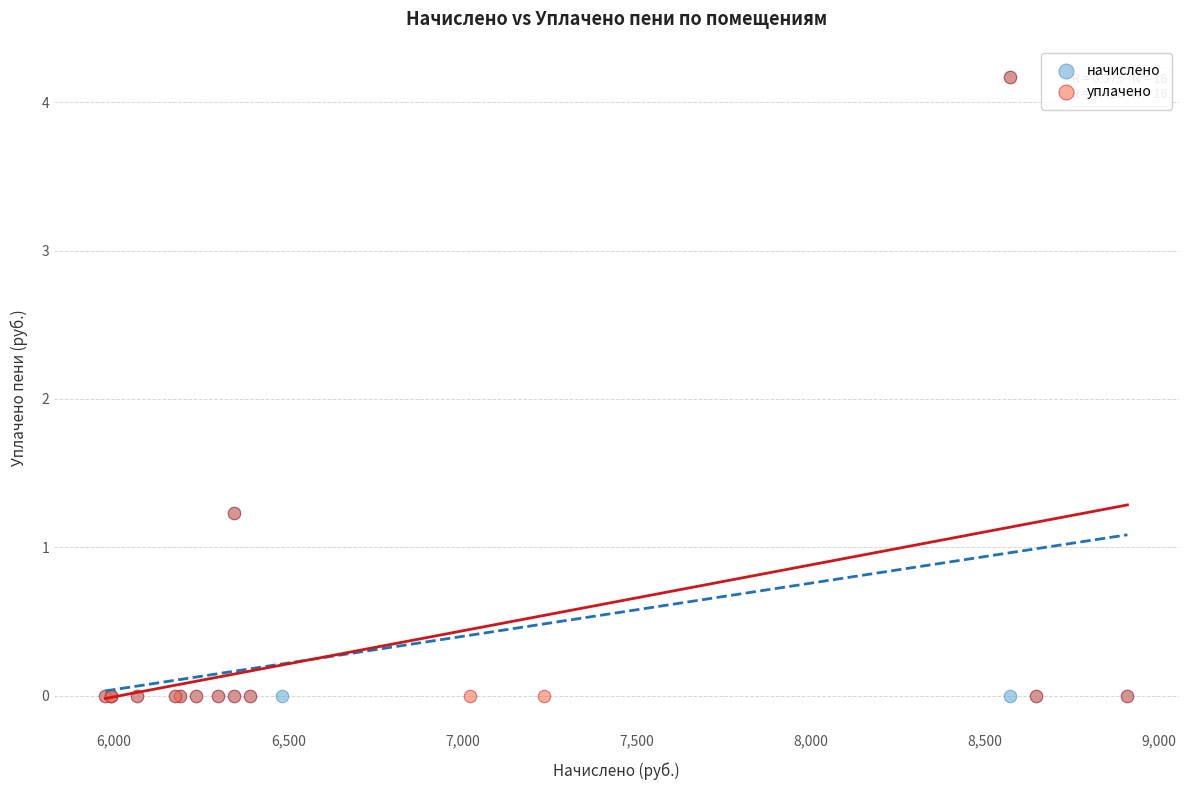

What are all the series names shown in the legend?

начислено, уплачено